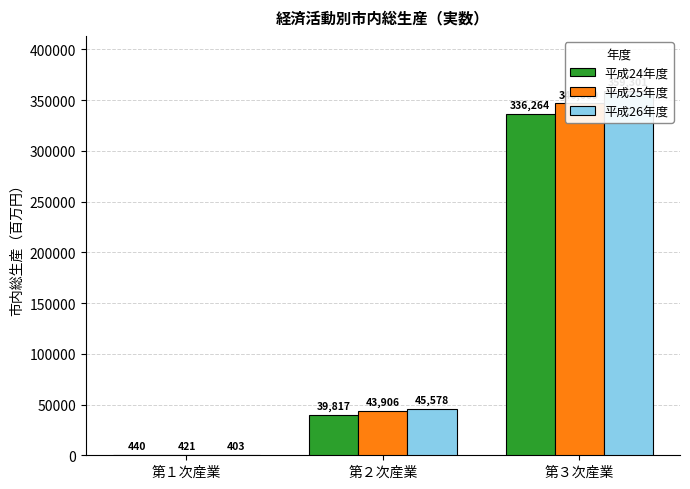

What is the maximum value for 平成26年度?

359301